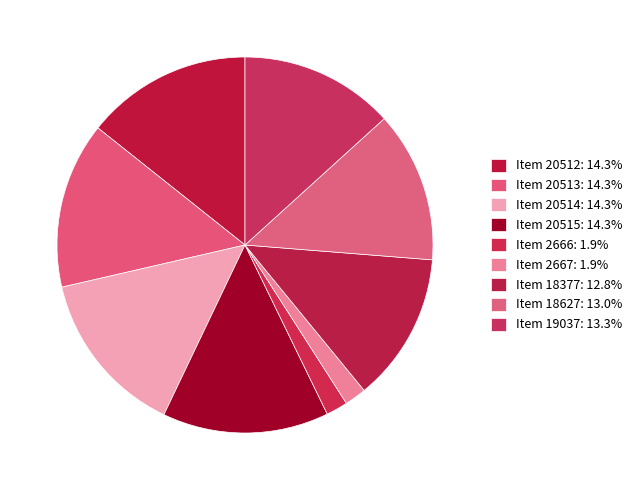

To the nearest percent, what is the average slice percentage?

11%